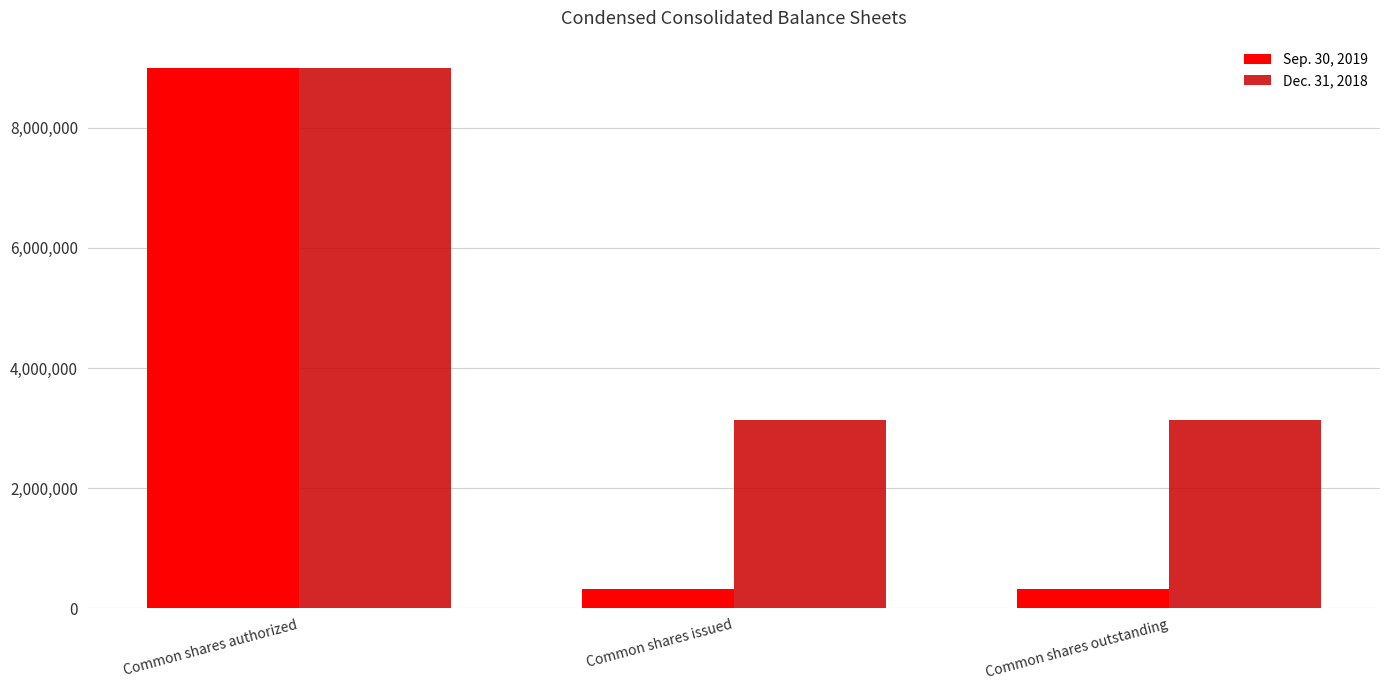

What is the minimum value for Dec. 31, 2018?

3138945